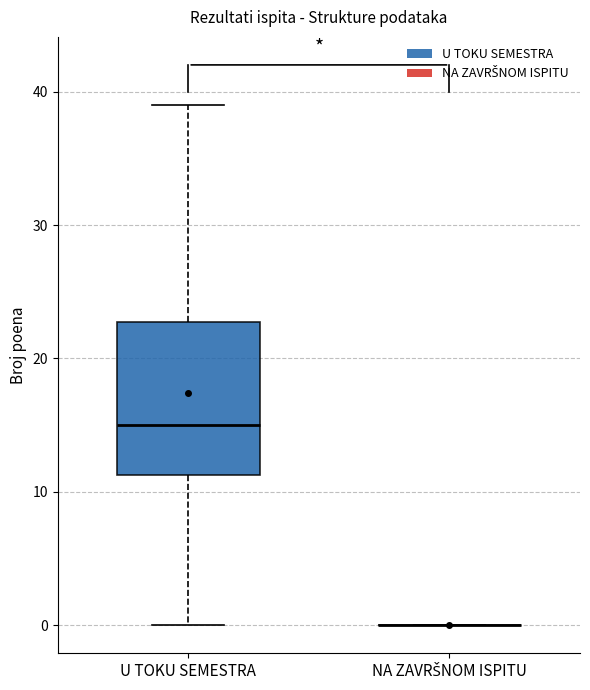

Reading left to right, transcribe this box plot: for each box, give where its median line is, the range the box spans, and where its two whiskers end, as read against the y-axis. The values are not printed on the chart, so give them approximately, as read against the axis.

U TOKU SEMESTRA: median 15, box 11 to 23, whiskers 0 to 39
NA ZAVRŠNOM ISPITU: box collapsed to a line at 0, whiskers 0 to 0